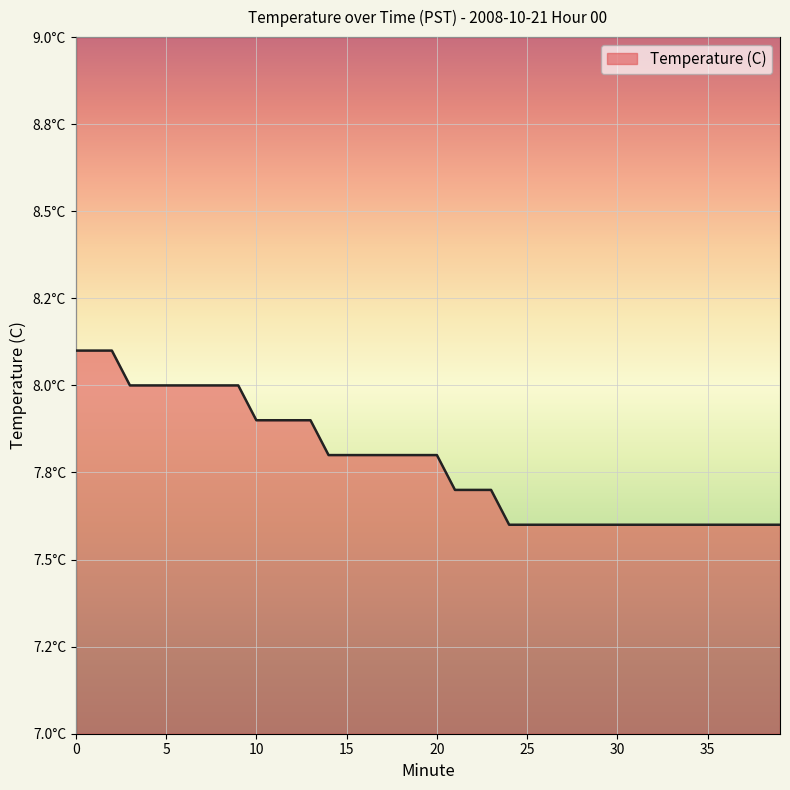

Rank the categories by value from lowest to highest.

24, 25, 26, 27, 28, 29, 30, 31, 32, 33, 34, 35, 36, 37, 38, 39, 21, 22, 23, 14, 15, 16, 17, 18, 19, 20, 10, 11, 12, 13, 3, 4, 5, 6, 7, 8, 9, 0, 1, 2